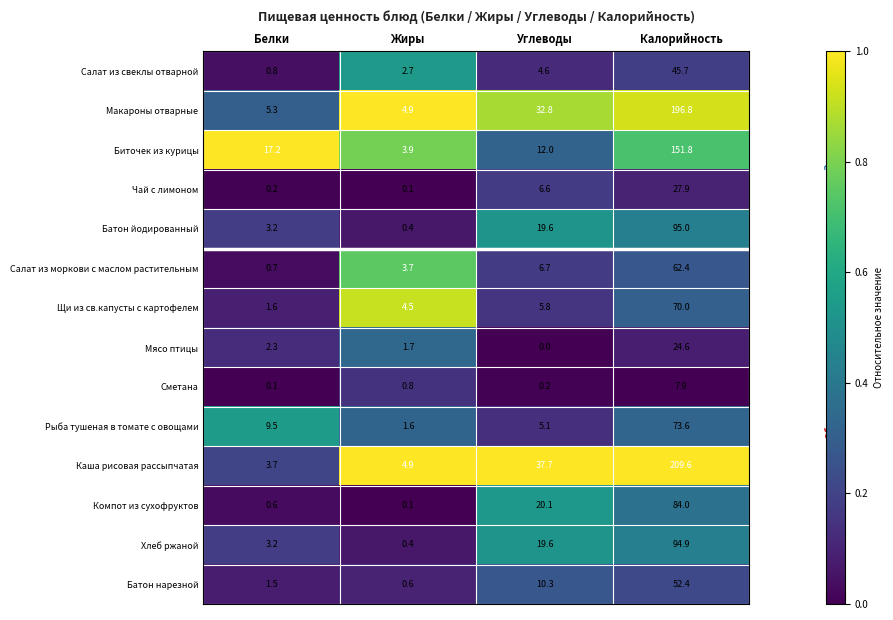

Is it true that Макароны отварные equals 9.5 at Белки?

False